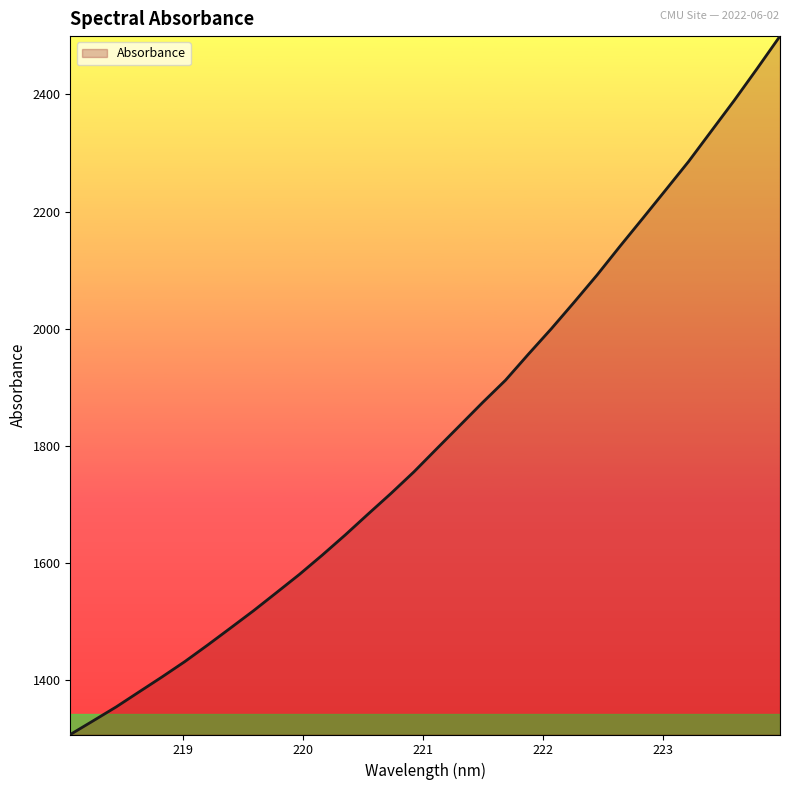

What is the maximum value shown in the chart?

2499.7